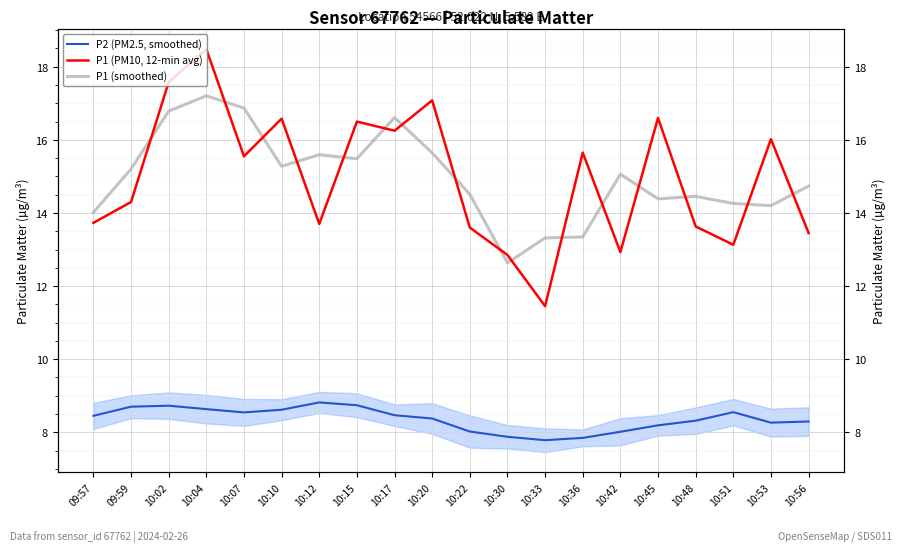

At which category does P1 (smoothed) reach its first local valley?

10:10